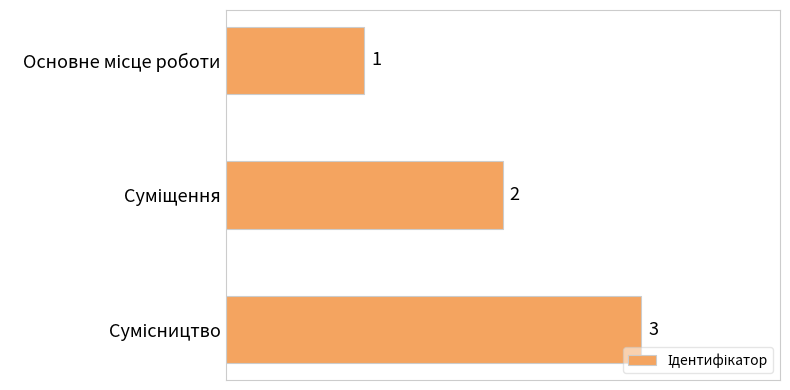

What is the maximum value shown in the chart?

3